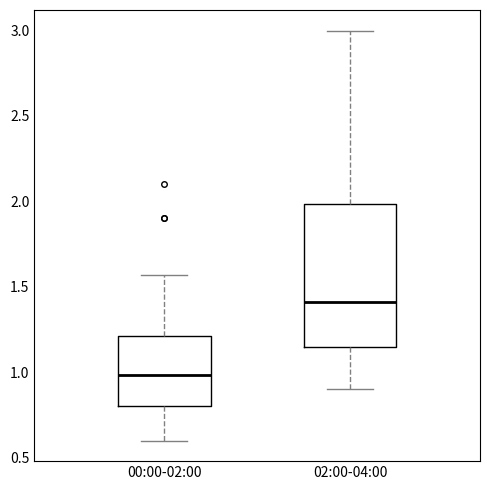

Reading left to right, transcribe this box plot: for each box, give where its median line is, the range the box spans, and where its two whiskers end, as read against the y-axis. The values are not printed on the chart, so give them approximately, as read against the axis.

00:00-02:00: median 1.00, box 0.80 to 1.20, whiskers 0.60 to 1.55
02:00-04:00: median 1.40, box 1.15 to 2.00, whiskers 0.90 to 3.00